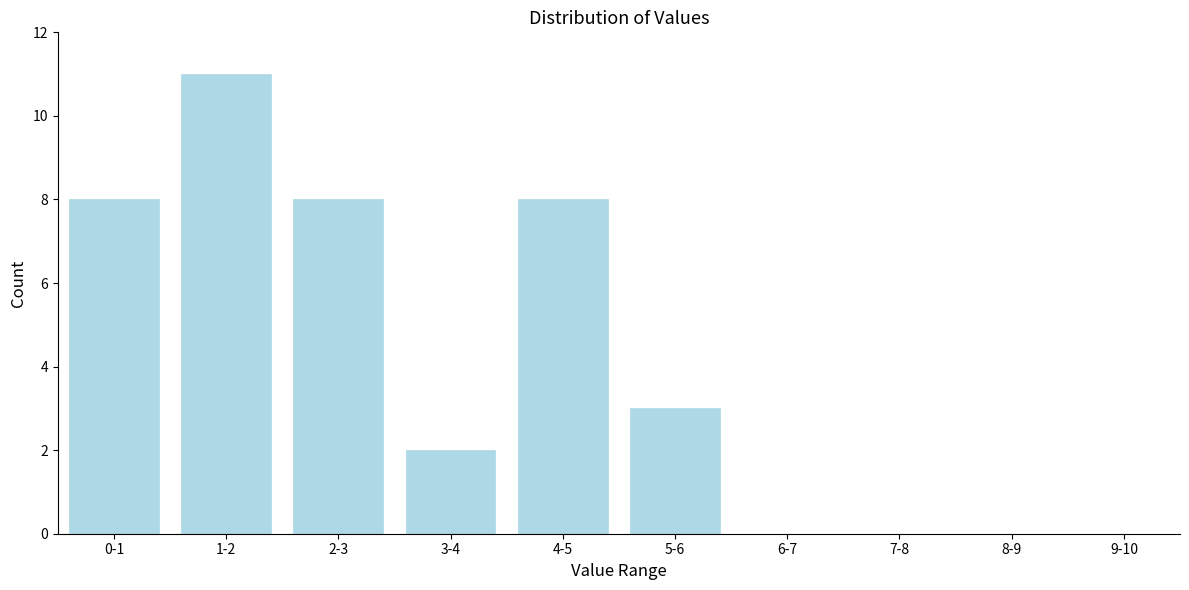

Reading left to right, list all the values displayed in this chart.

0-1=8	1-2=11	2-3=8	3-4=2	4-5=8	5-6=3	6-7=0	7-8=0	8-9=0	9-10=0